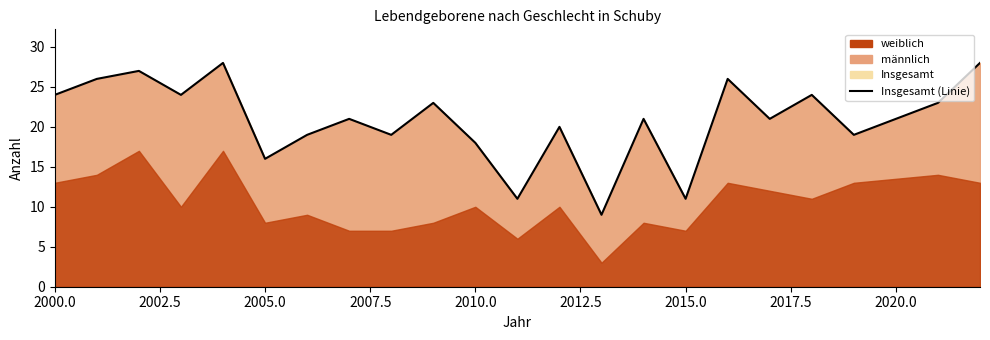

What is the sum of all values?

458